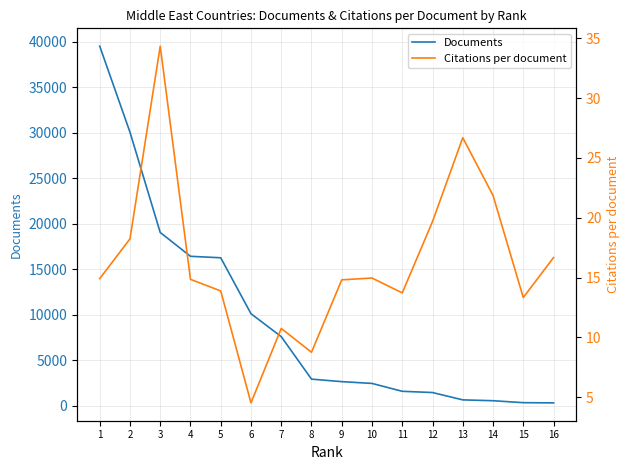

At which category does Citations per document reach its first local valley?

6